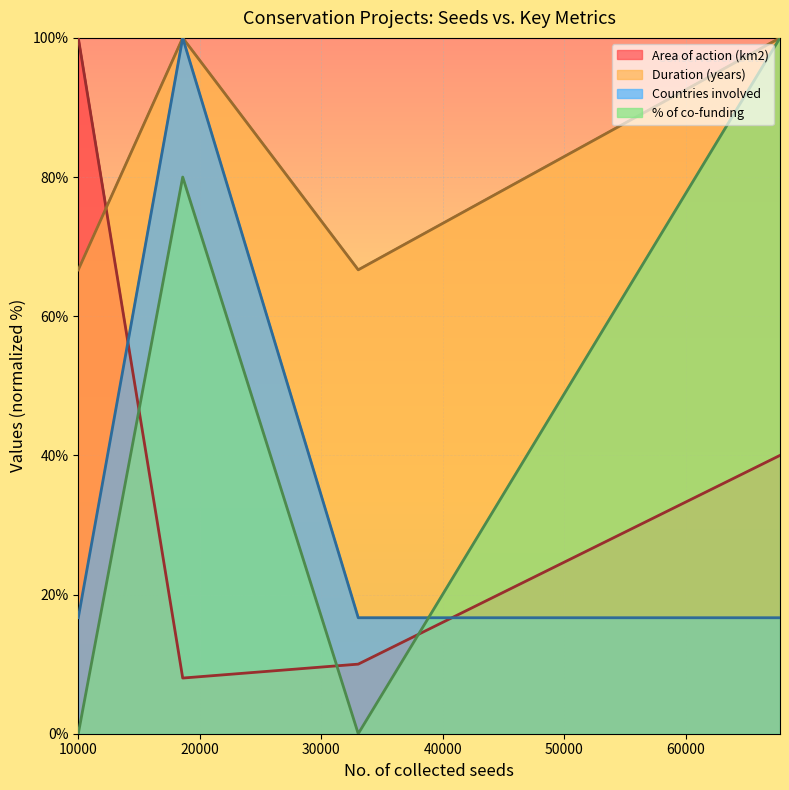

At which label is Duration (years) closest to 83?

10000